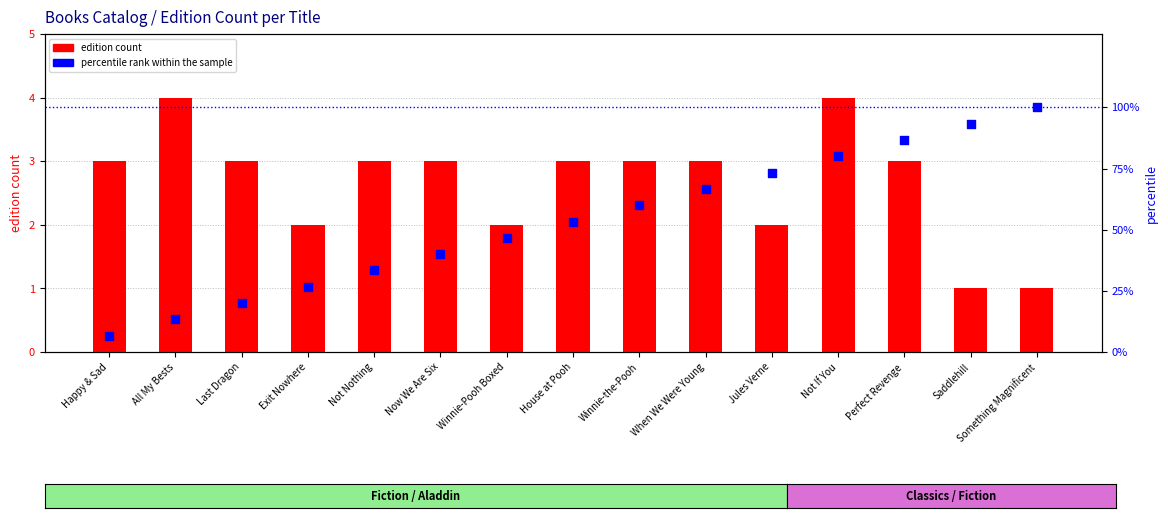

What is the total value across all series at Not Nothing?

36.3